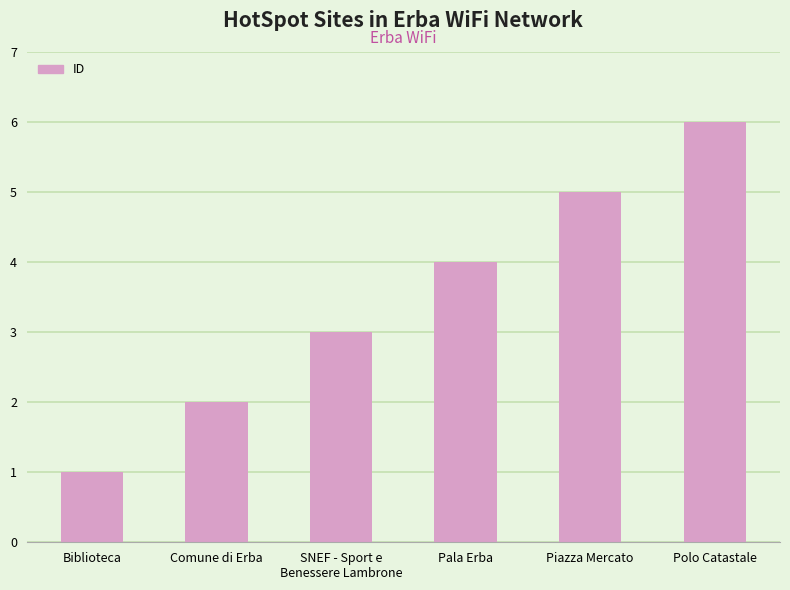

Which category has the lowest value across all series?

Biblioteca